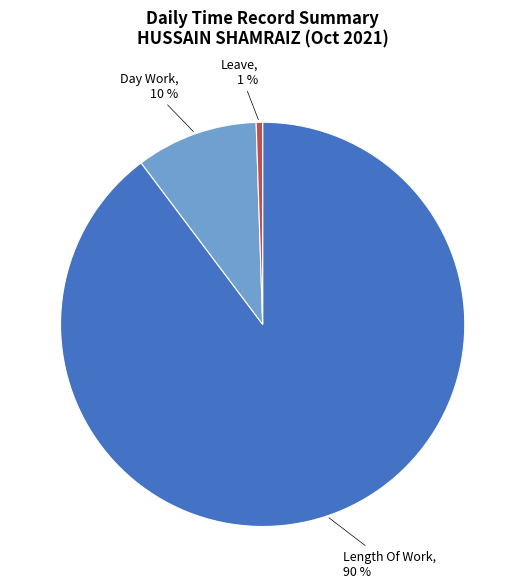

Does Day Work account for over 50% of the chart?

No